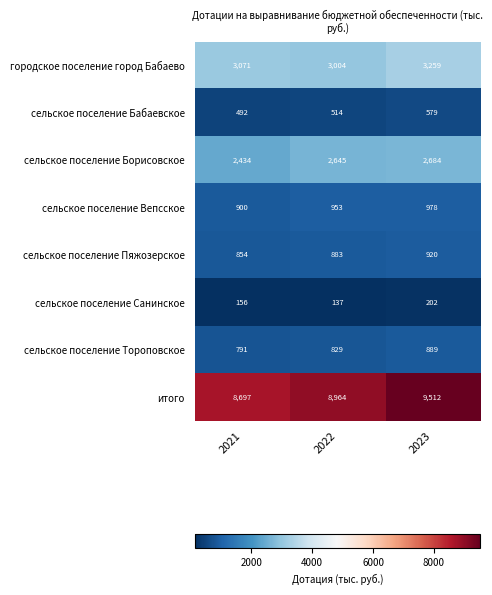

At how many categories does at least one series exceed 4088?

3